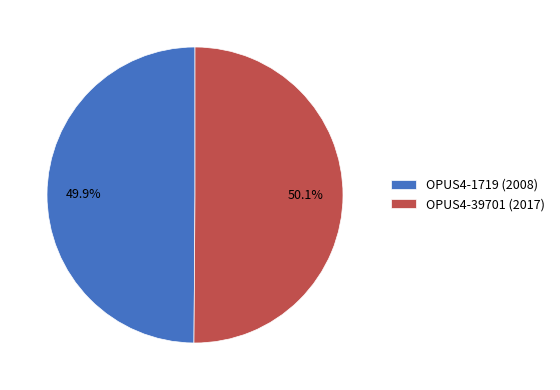

Is the sum of OPUS4-1719 (2008) and OPUS4-39701 (2017) greater than half?

Yes